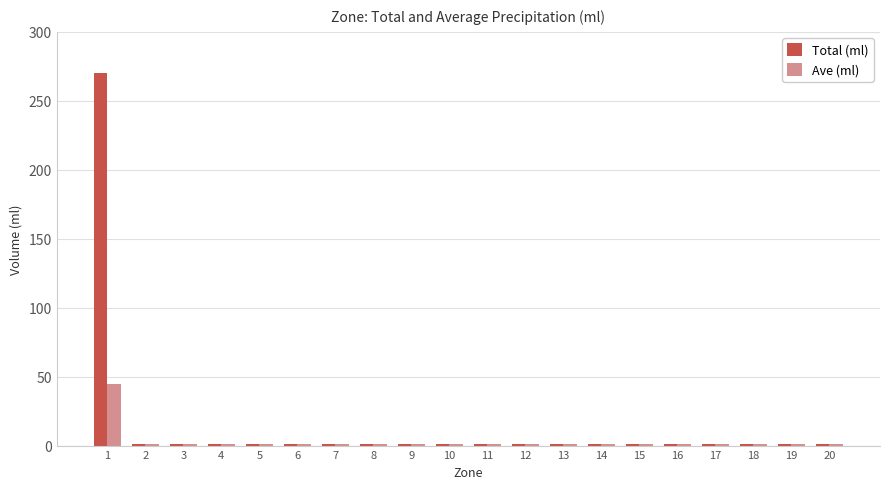

How many groups of bars are there?

20